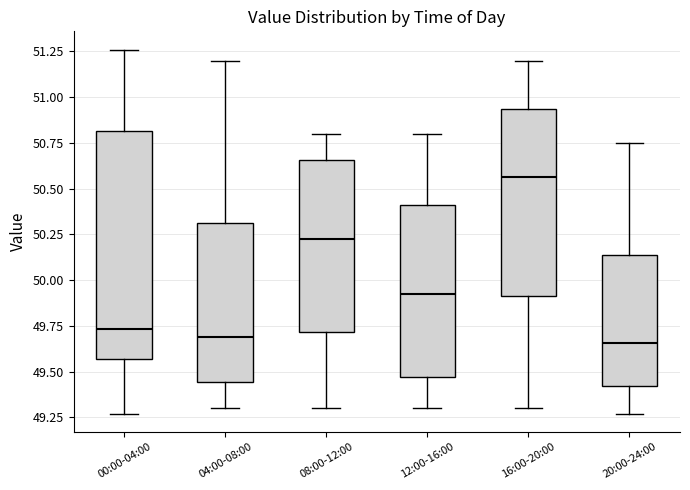

Reading left to right, read every box against the y-axis: the position of its median line, the range the box covers, and the ends of its whiskers. The values are not printed on the chart, so give them approximately, as read against the axis.

00:00-04:00: median 49.75, box 49.55 to 50.80, whiskers 49.25 to 51.25
04:00-08:00: median 49.70, box 49.45 to 50.30, whiskers 49.30 to 51.20
08:00-12:00: median 50.25, box 49.70 to 50.65, whiskers 49.30 to 50.80
12:00-16:00: median 49.95, box 49.45 to 50.40, whiskers 49.30 to 50.80
16:00-20:00: median 50.55, box 49.90 to 50.95, whiskers 49.30 to 51.20
20:00-24:00: median 49.65, box 49.40 to 50.15, whiskers 49.25 to 50.75